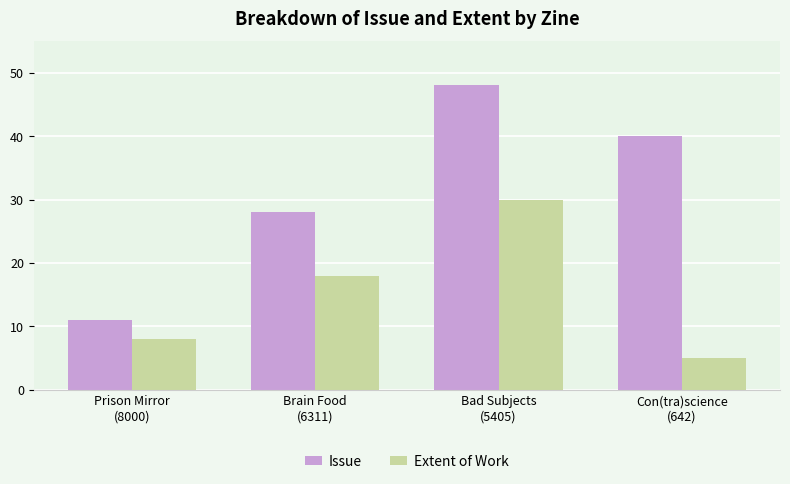

What is the spread (max minus min) of values at Con(tra)science
(642)?

35